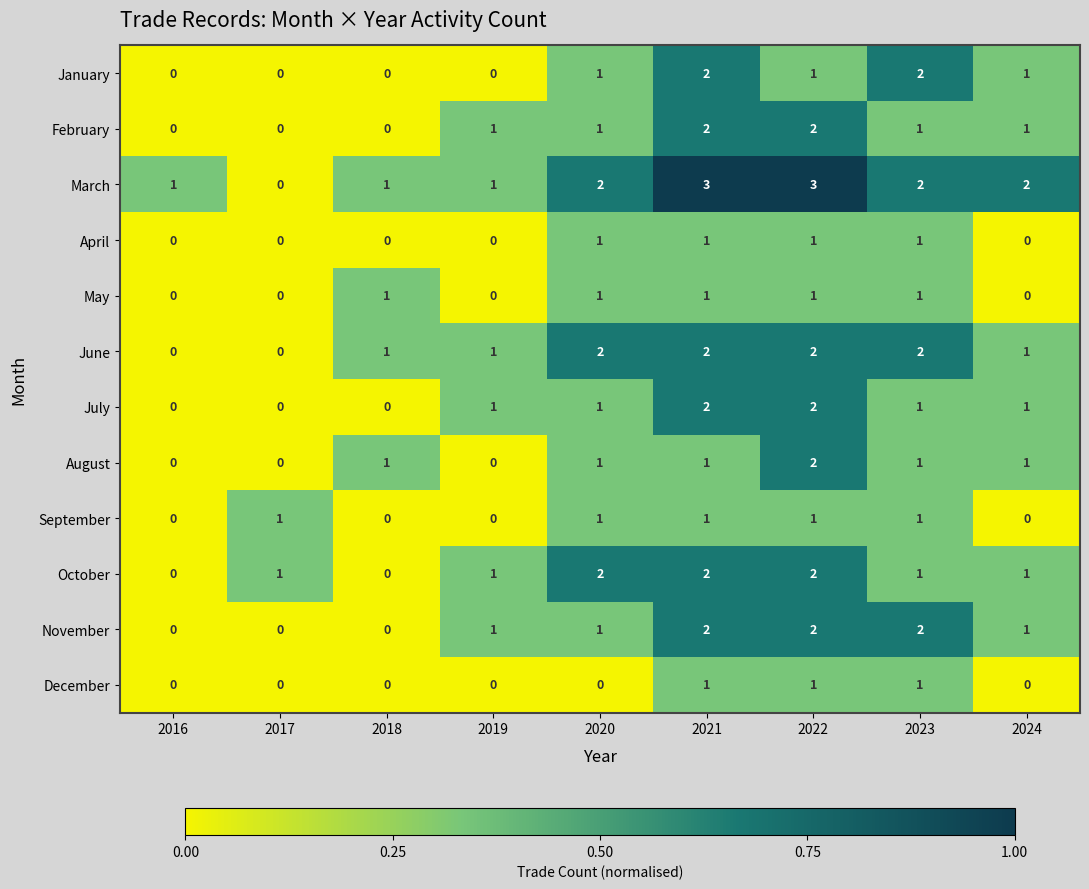

Is it true that March equals 2 at 2023?

True